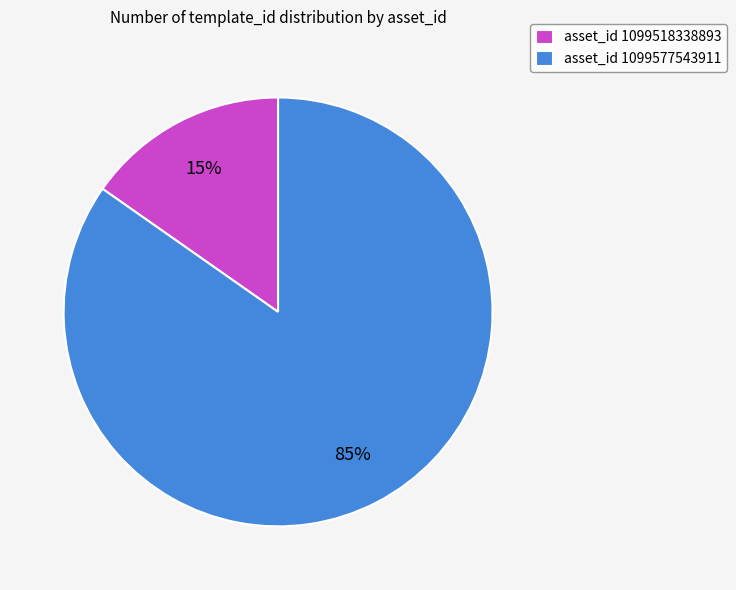

Is it true that asset_id 1099518338893 is 22% of the pie?

False